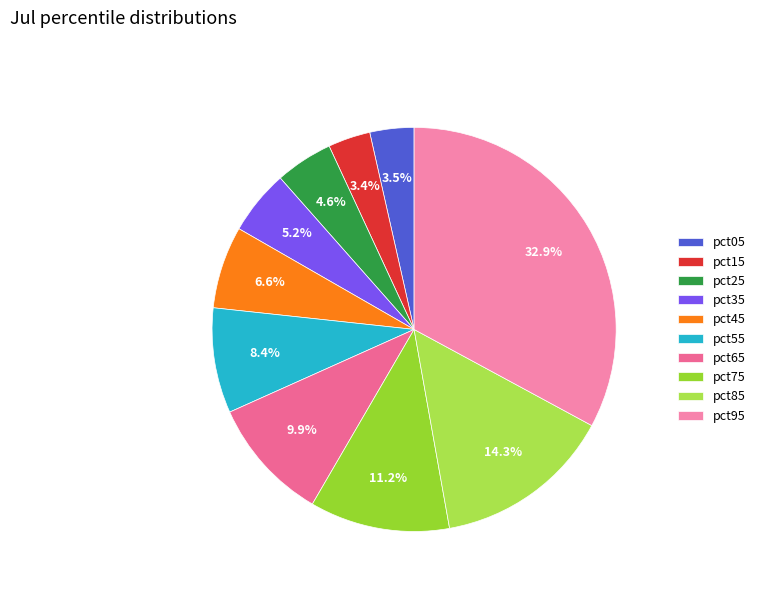

Count the number of slices in the pie.

10